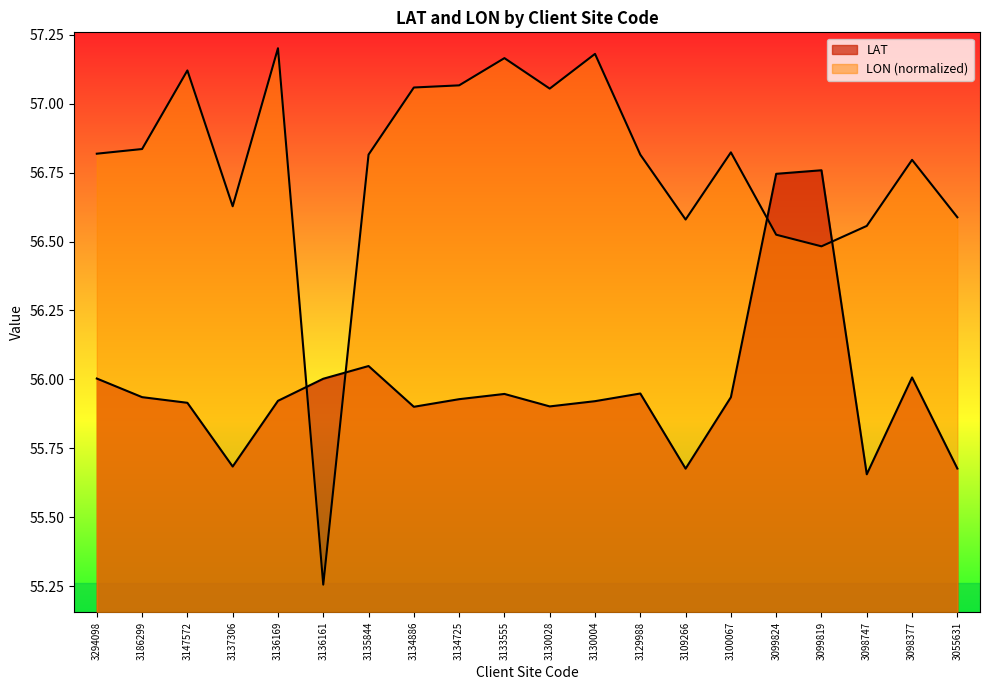

Which series has the largest total across all categories?

LON